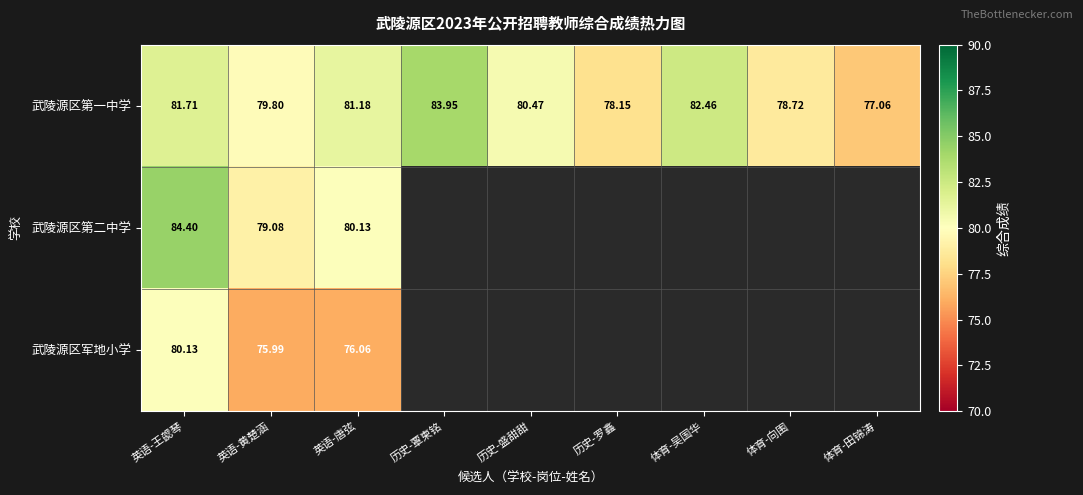

Which label corresponds to the largest value in the chart?

英语-王勰琴